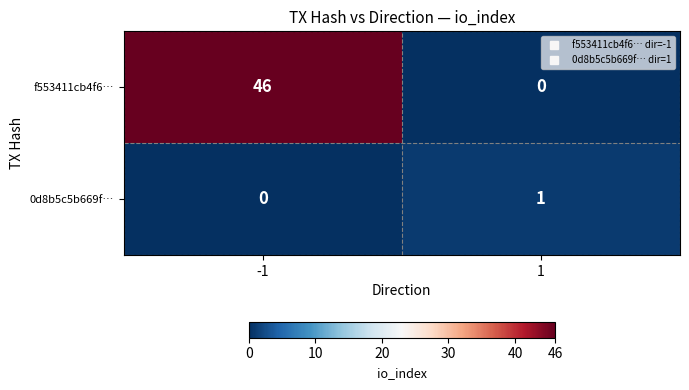

What is the spread (max minus min) of values at -1?

46